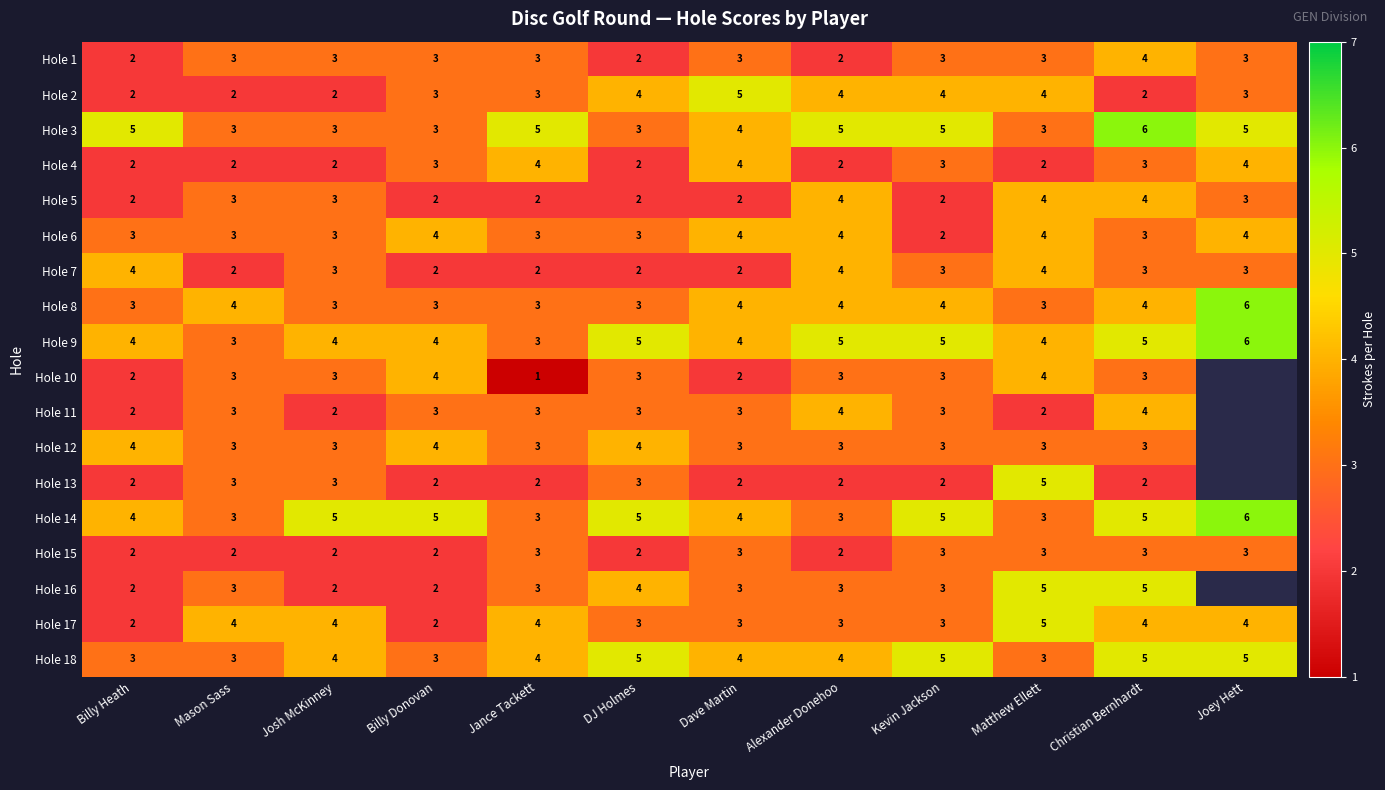

Is the value of Hole 15 at Mason Sass greater than the value of Hole 17 at DJ Holmes?

No